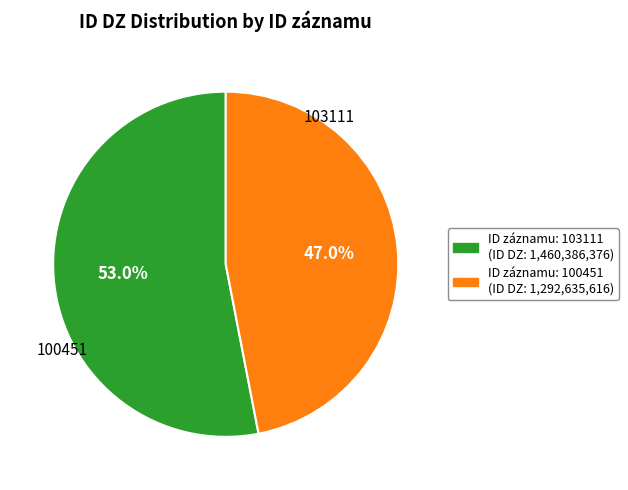

What percentage is the 100451 slice, to the nearest percent?

47%